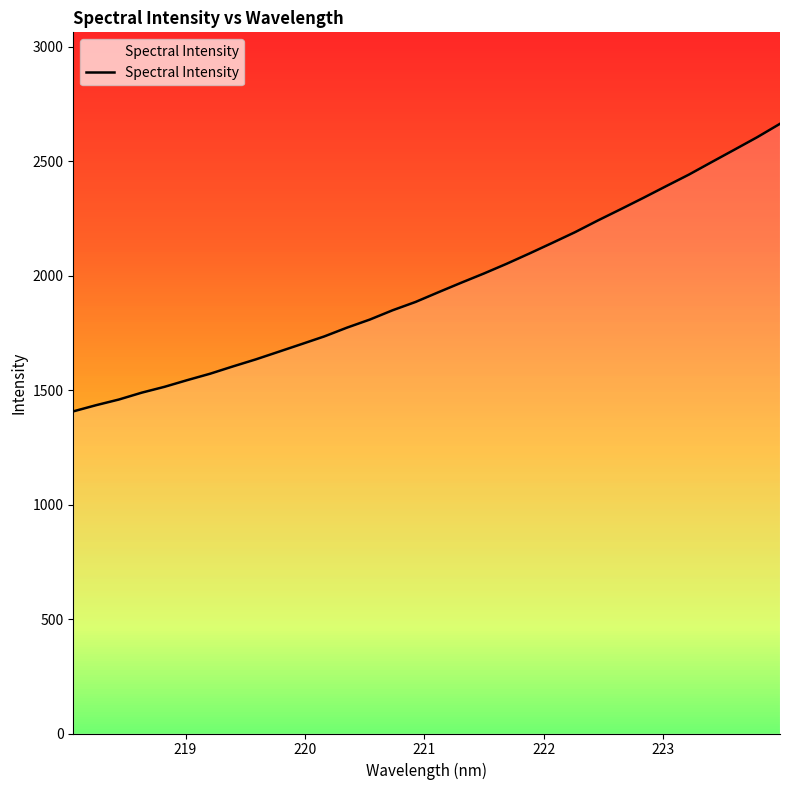

What is the smallest value displayed?

1407.2